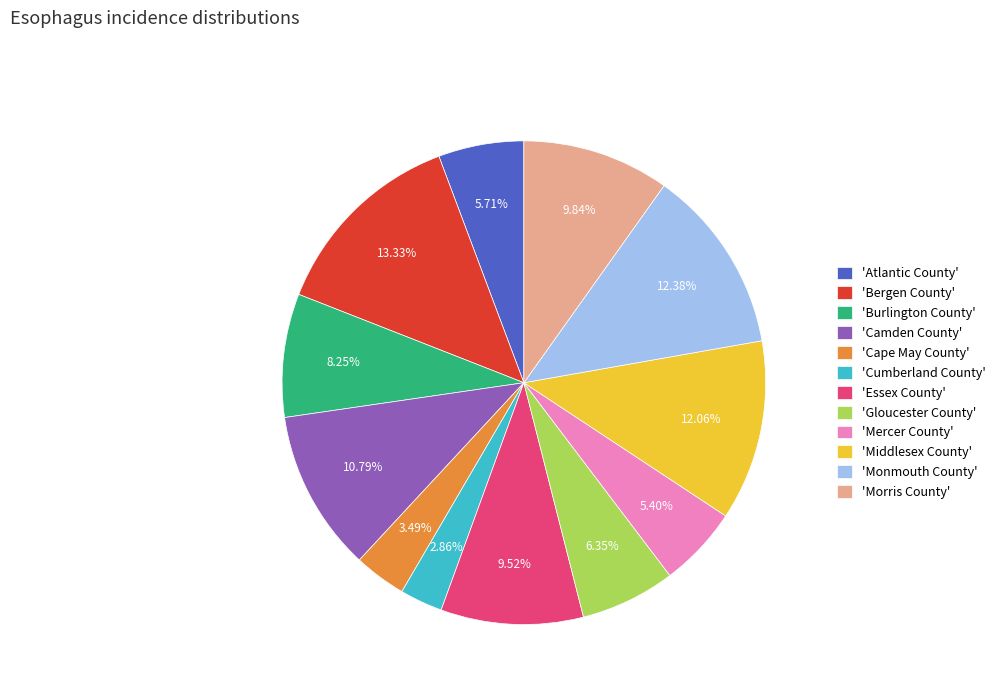

How many segments does this pie chart have?

12